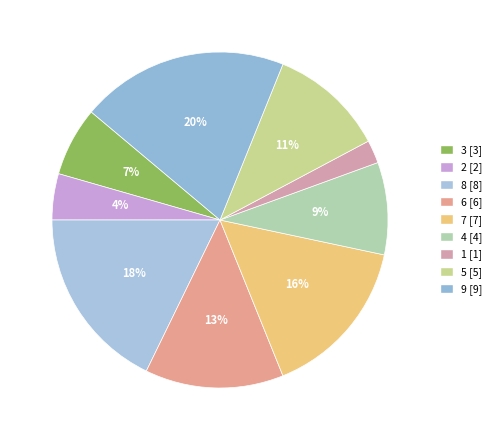

To the nearest percent, what is the difference between the largest and smallest slice percentages?

18%